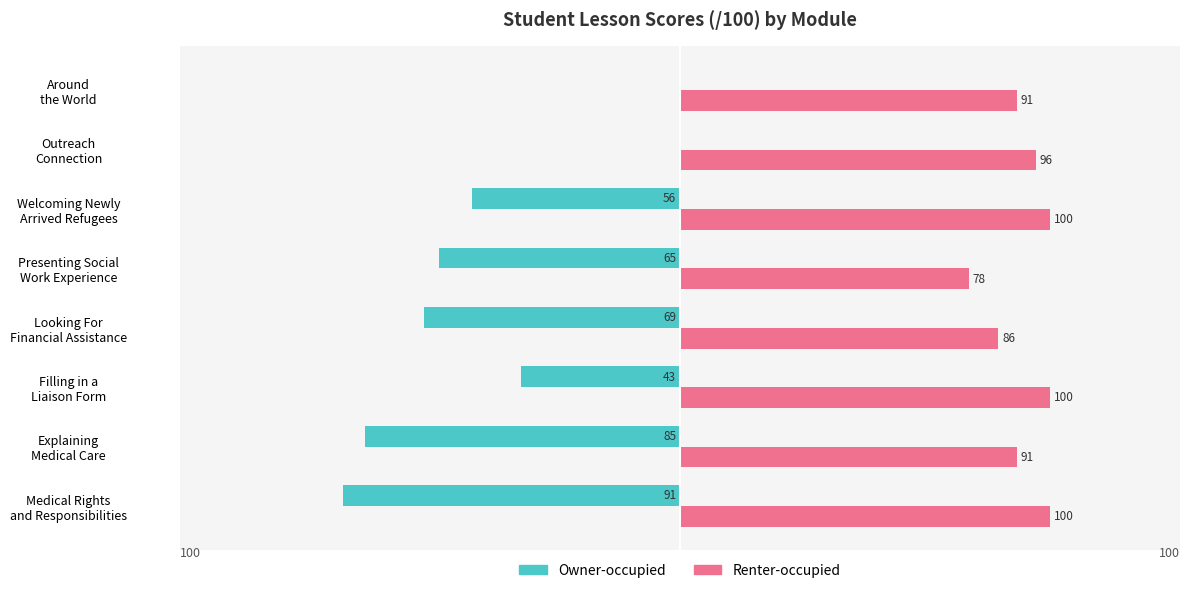

Which series has the largest total across all categories?

Renter-occupied